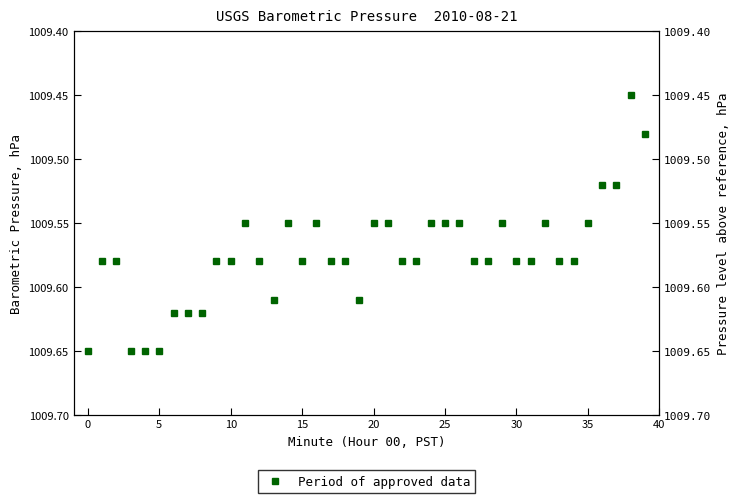

How many values are between 1009 and 1010?

40